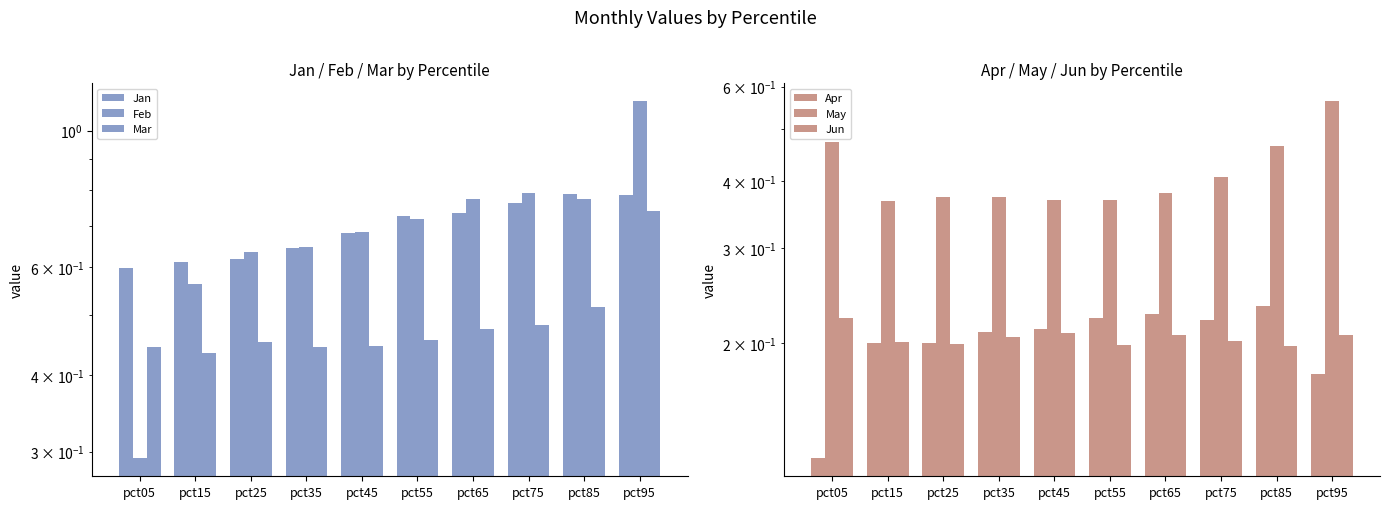

At how many categories does at least one series exceed 1?

1